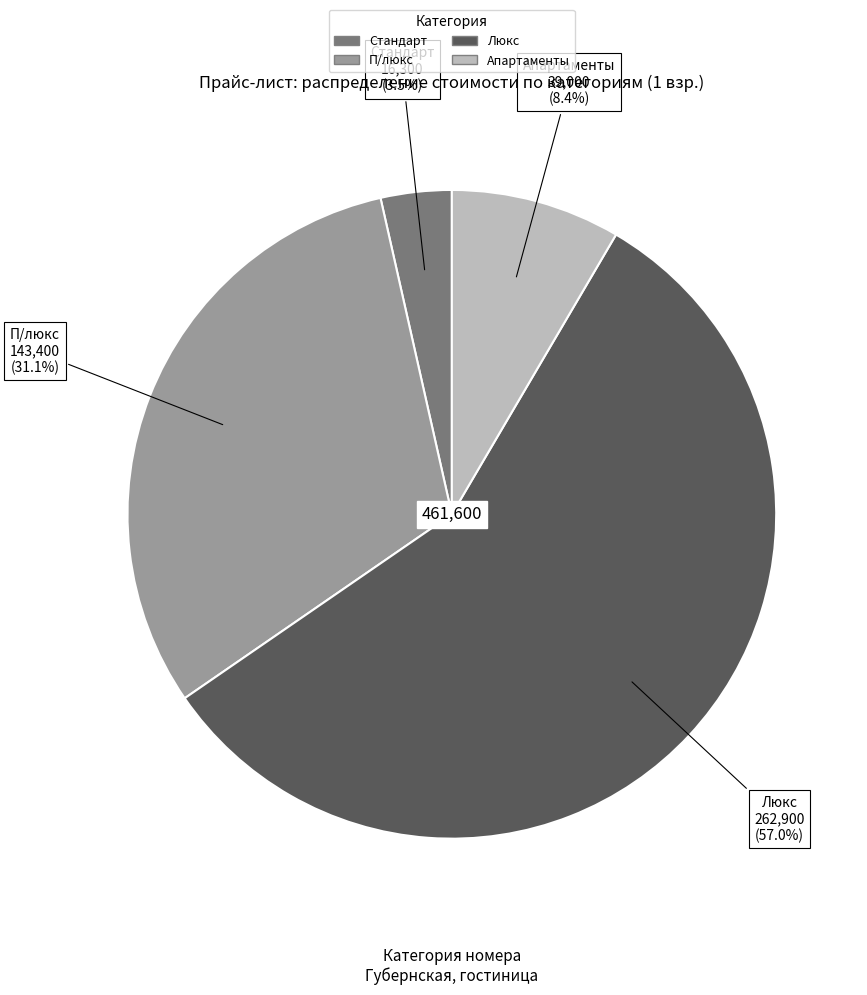

Is Апартаменты the majority of the pie?

No